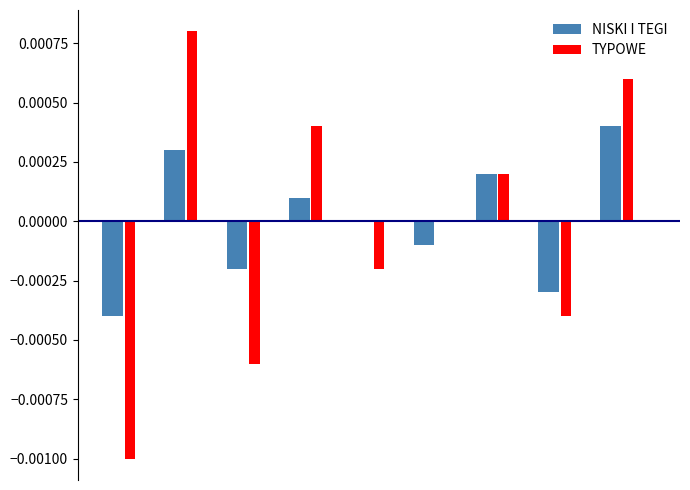

How many categories are shown in the chart?

9